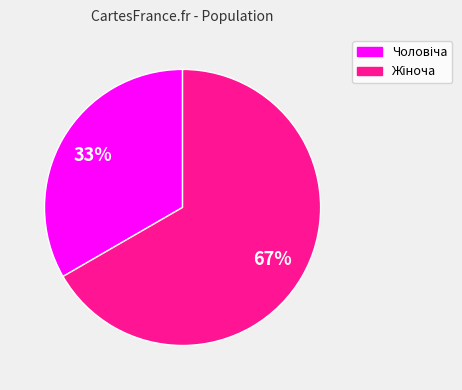

Does any single category account for the majority?

Yes